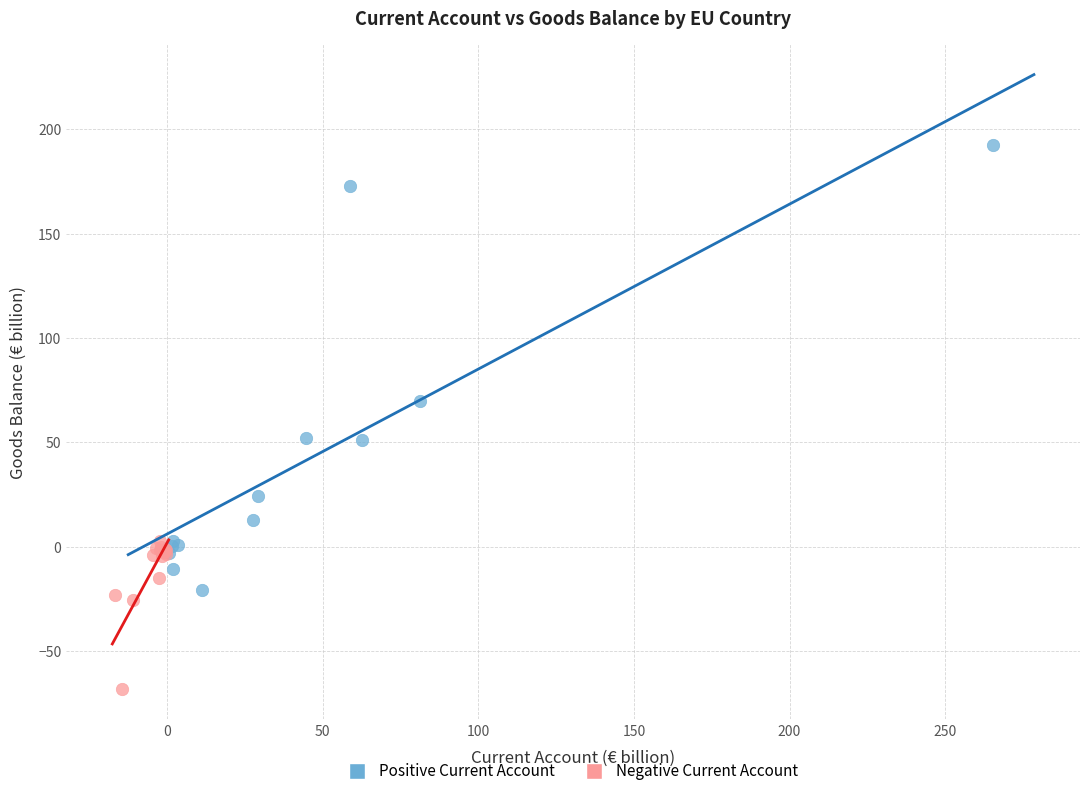

Which series contains the highest Y value?

Positive Current Account